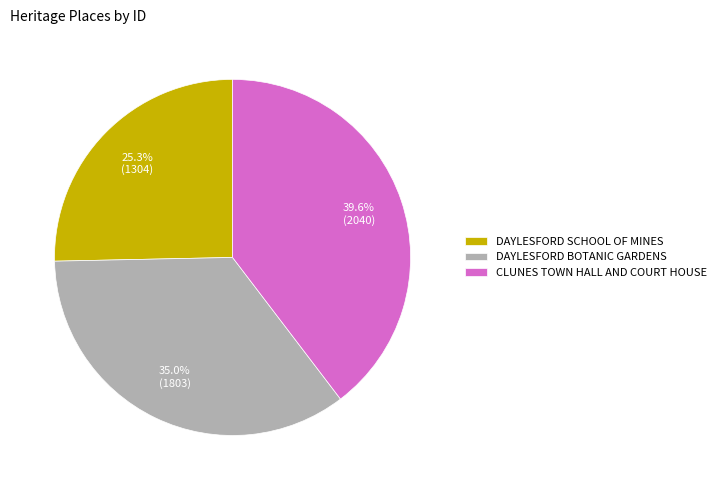

To the nearest percent, what is the average slice percentage?

33%